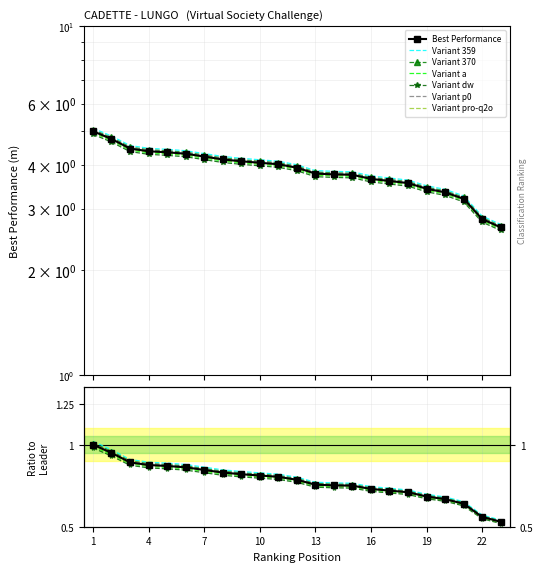

Which category has the highest value across all series?

1